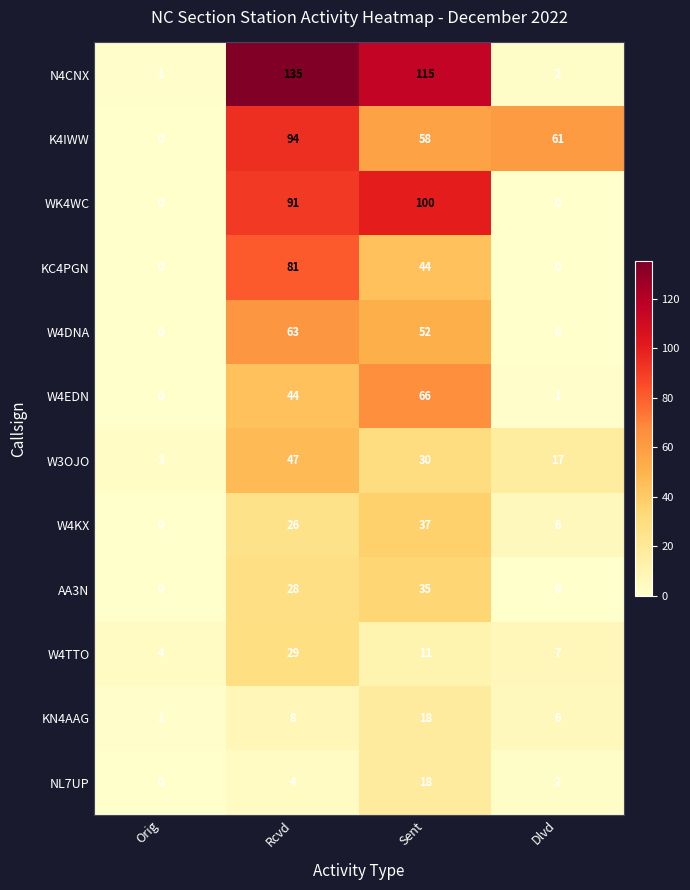

What is the difference between the highest and lowest values at Orig?

4